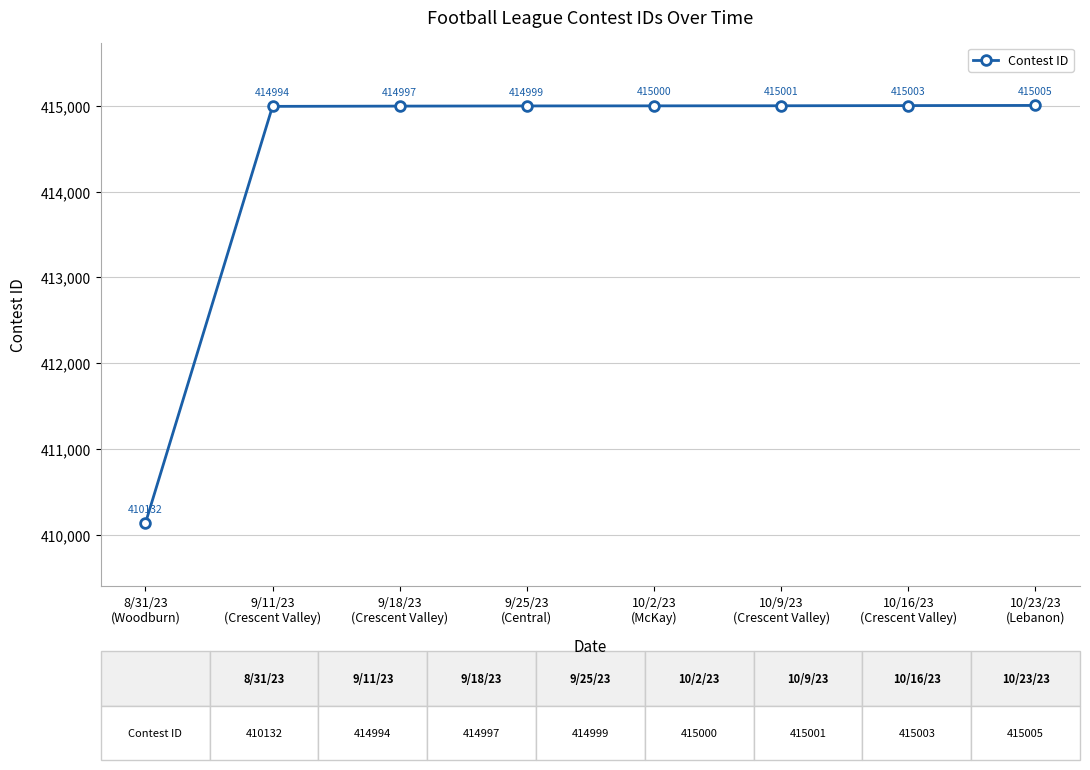

True or false: the data shows 233815 at 10/2/23
(McKay).

False